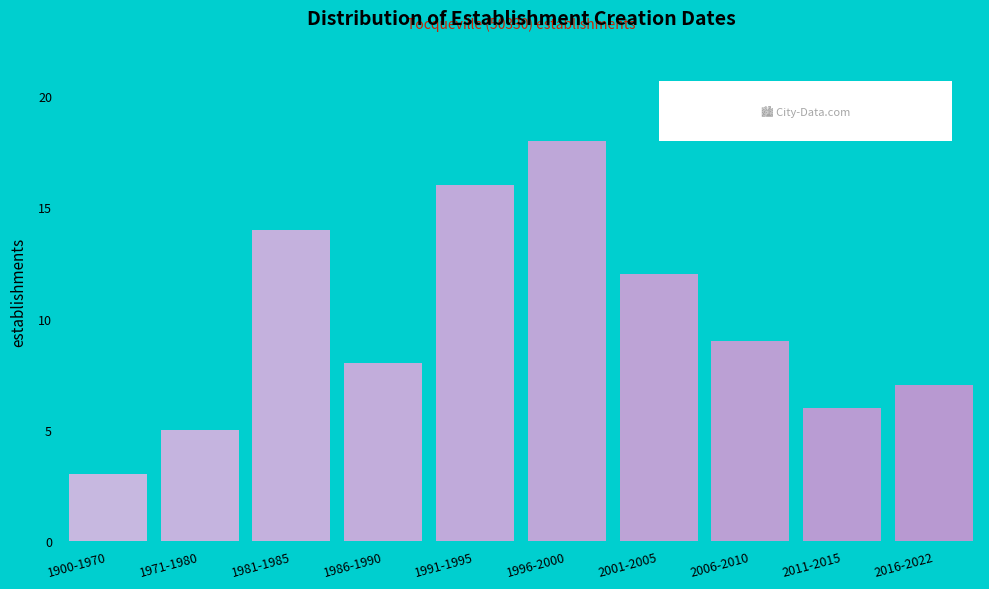

Reading left to right, extract all data points from this chart.

3	5	14	8	16	18	12	9	6	7